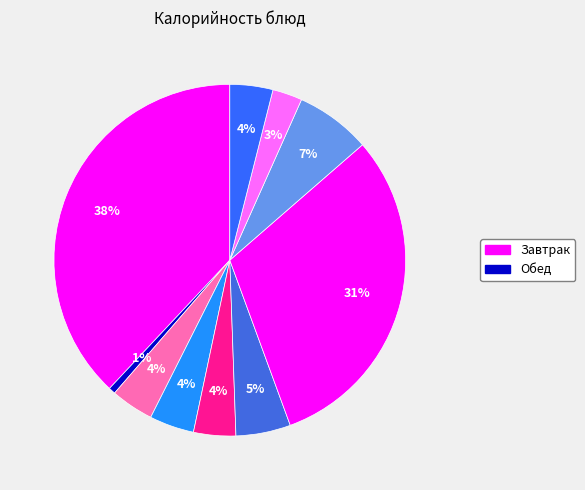

How many slices are in this pie chart?

10